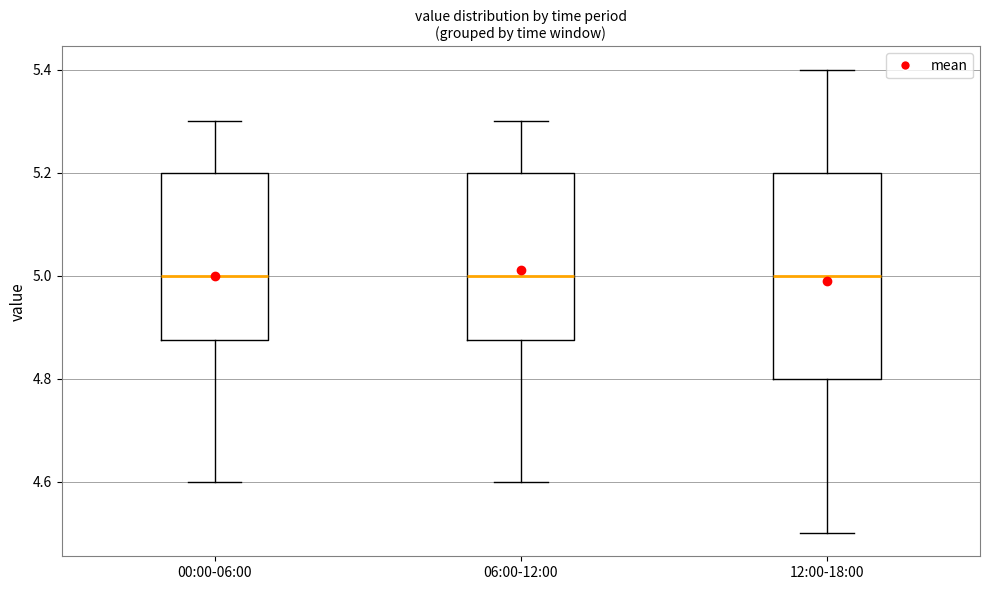

Where does the upper whisker of the box for 00:00-06:00 end on the y-axis? The values are not printed on the chart, so give them approximately, as read against the axis.

5.30